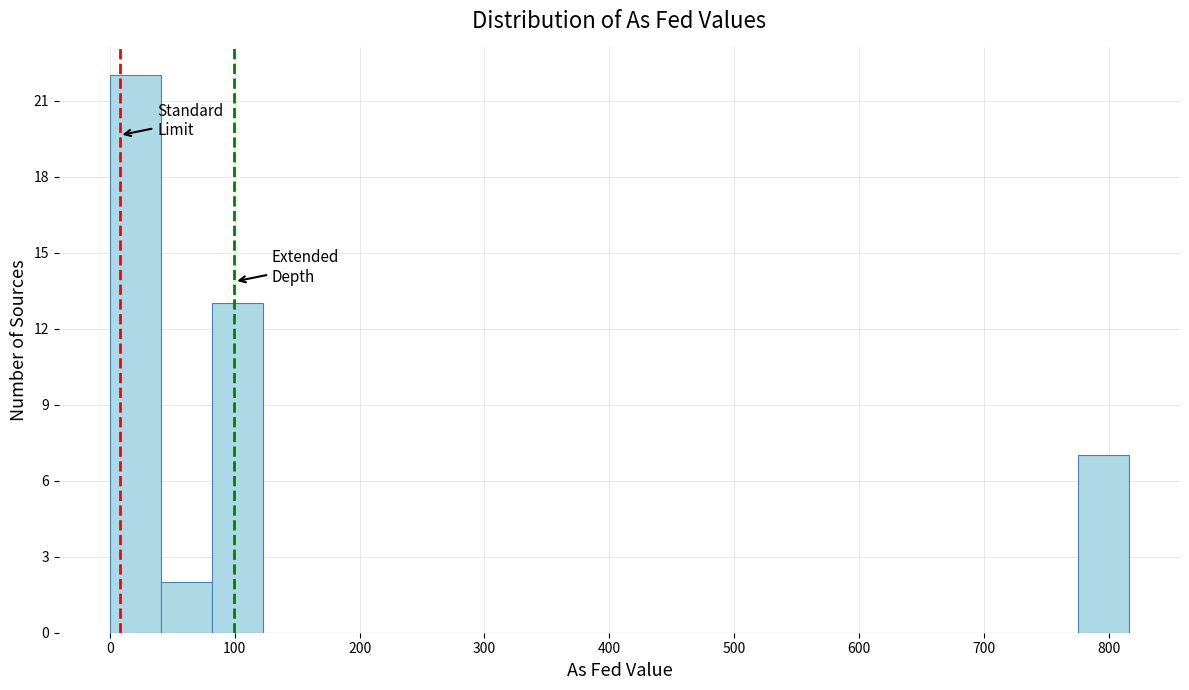

Reading left to right, list every bar in this chart as the range it spans on the x-axis followed by its height. Neither the bar edges nor the heights are printed on the chart, so give them approximately, as read against the axes.

0 to 40: 22
40 to 80: 2
80 to 120: 13
120 to 160: 0
160 to 200: 0
200 to 240: 0
240 to 290: 0
290 to 330: 0
330 to 370: 0
370 to 410: 0
410 to 450: 0
450 to 490: 0
490 to 530: 0
530 to 570: 0
570 to 610: 0
610 to 650: 0
650 to 690: 0
690 to 730: 0
730 to 780: 0
780 to 820: 7